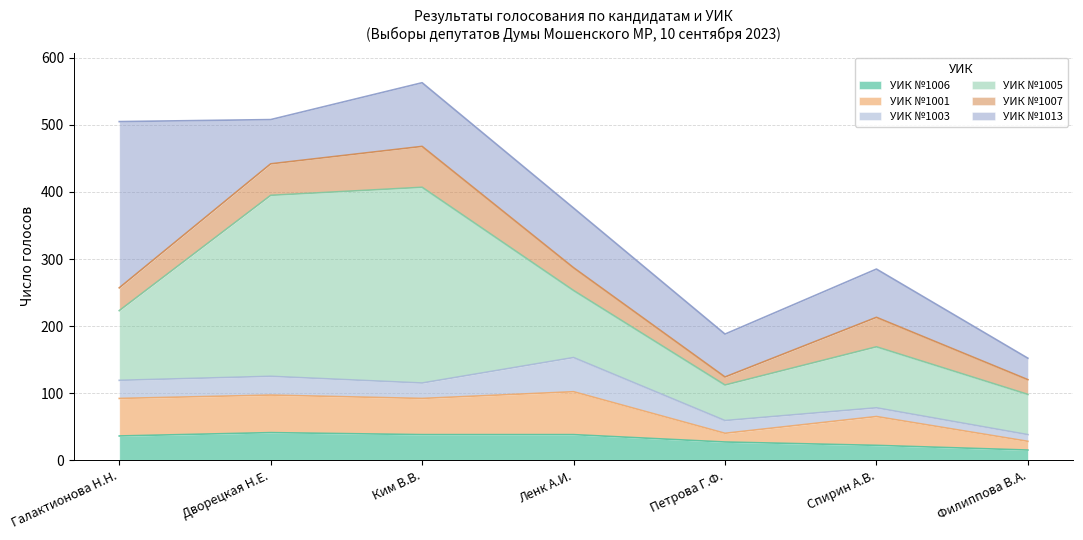

How many values in the УИК №1005 series are below 100?

3